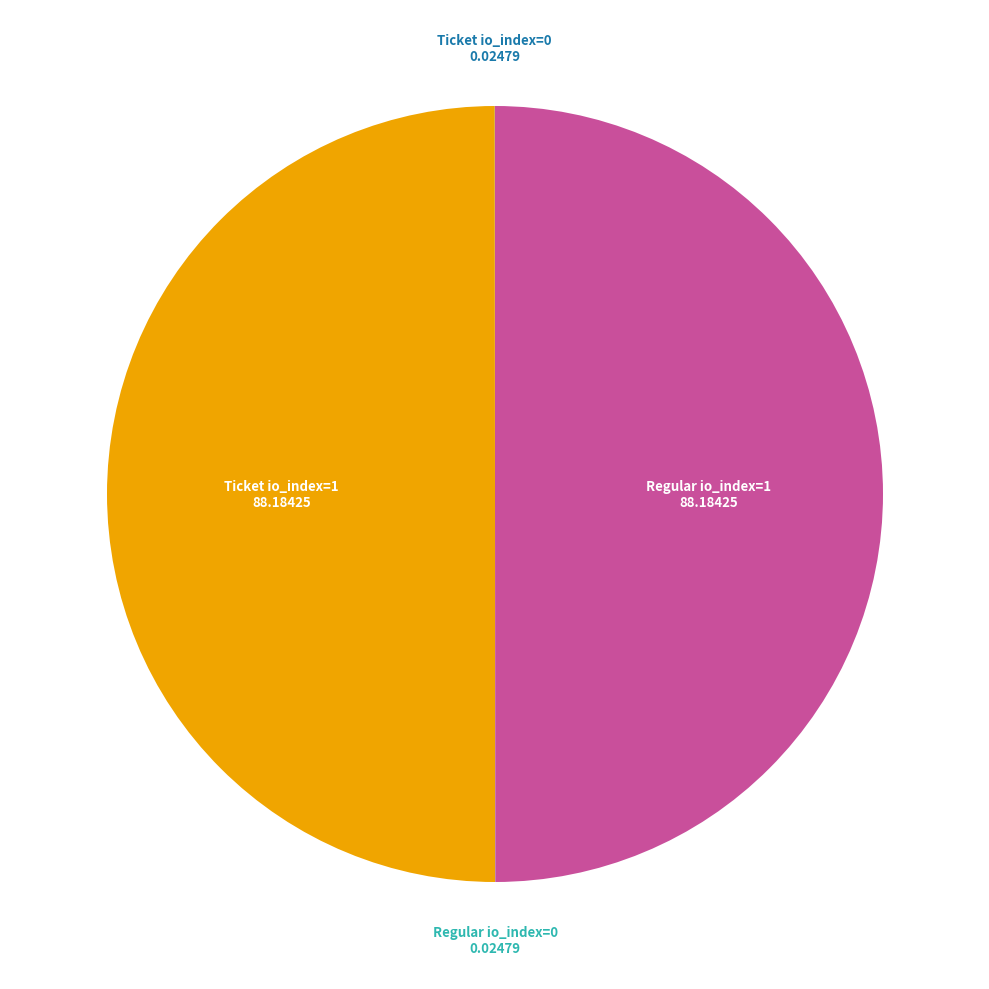

Is it true that Ticket io_index=1 is 50% of the pie?

True